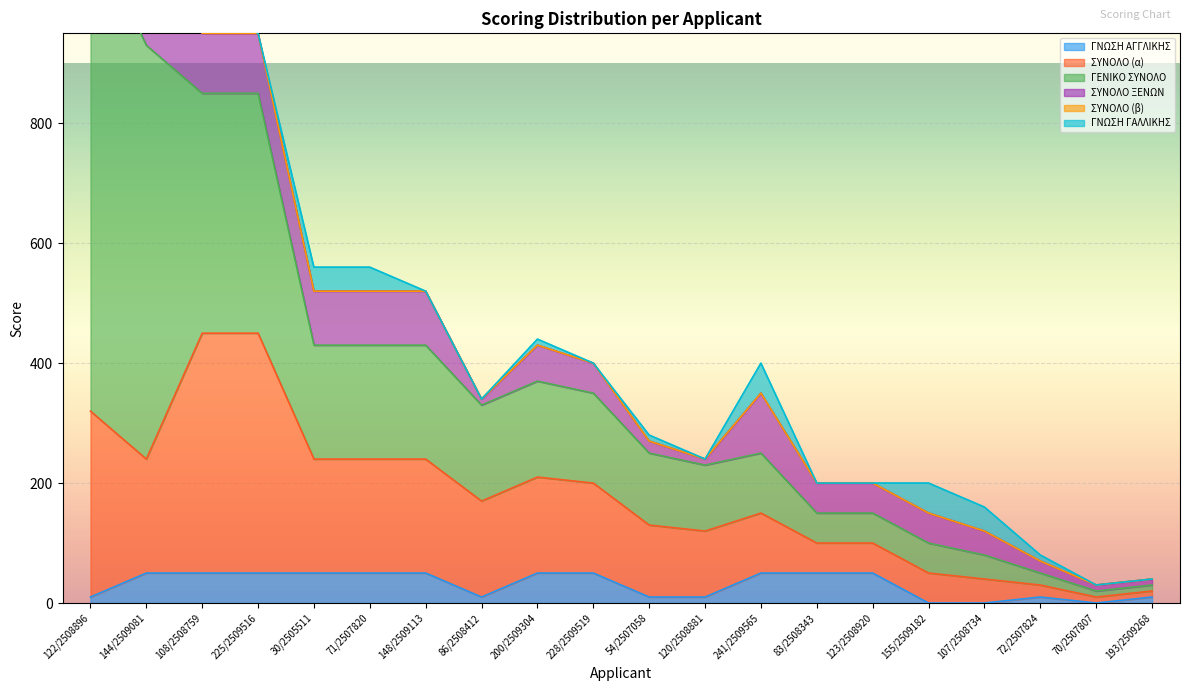

Which series has the largest total across all categories?

ΓΕΝΙΚΟ ΣΥΝΟΛΟ